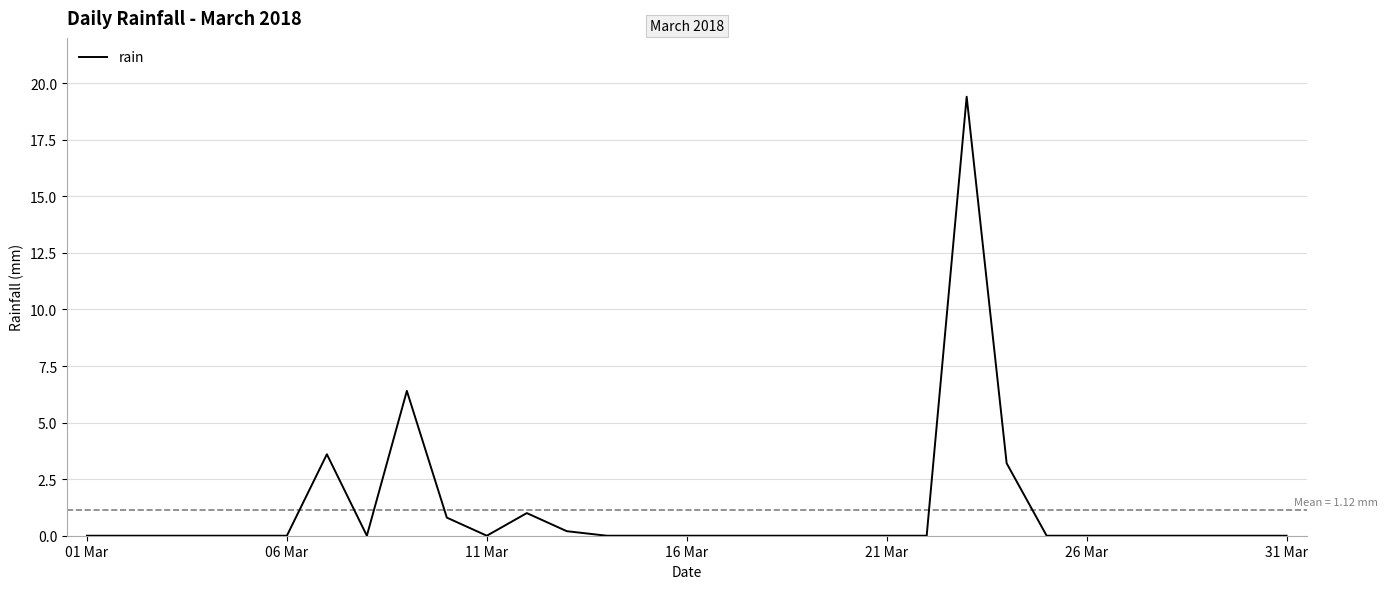

What is the greatest value displayed?

19.4